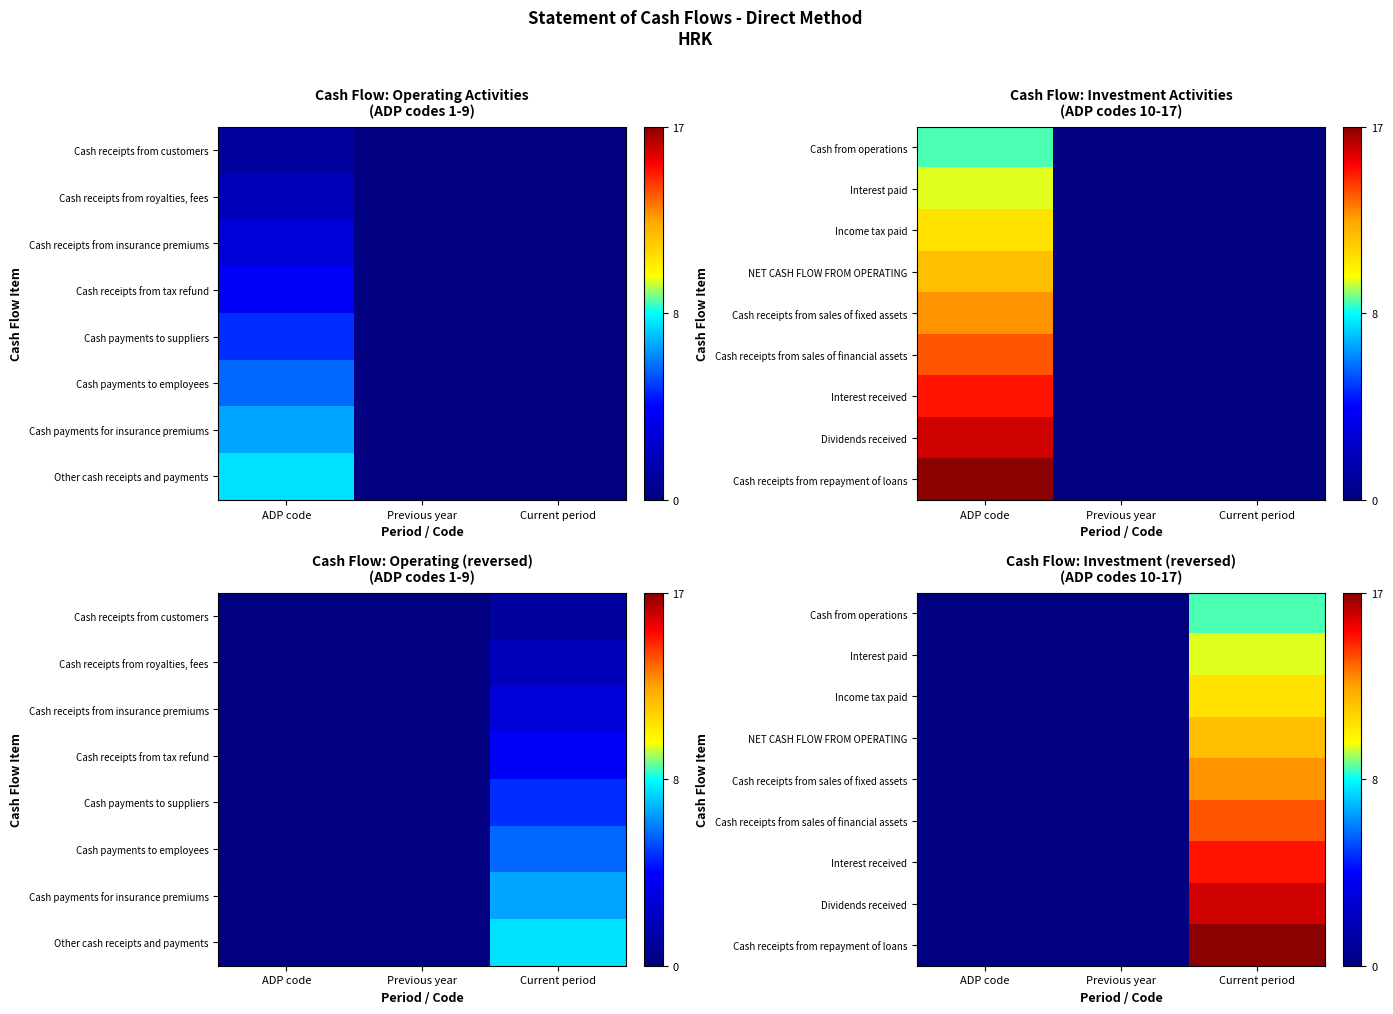

Which series changed the most between ADP code and Previous year?

Cash from operations